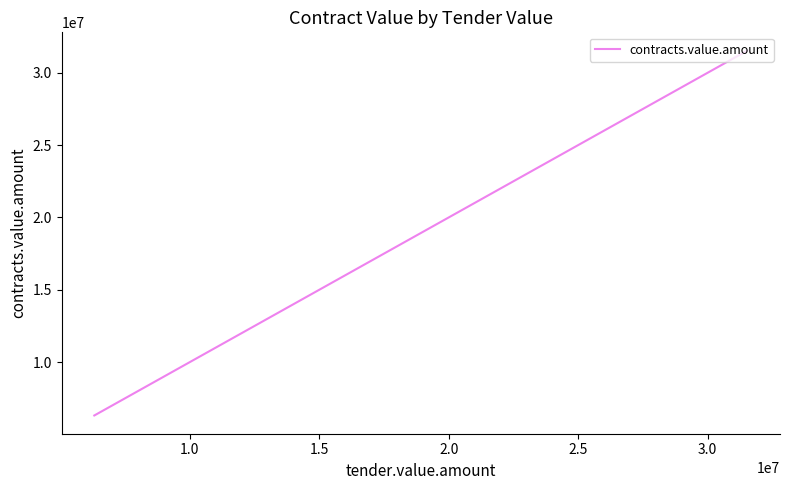

What is the minimum value shown in the chart?

6312180